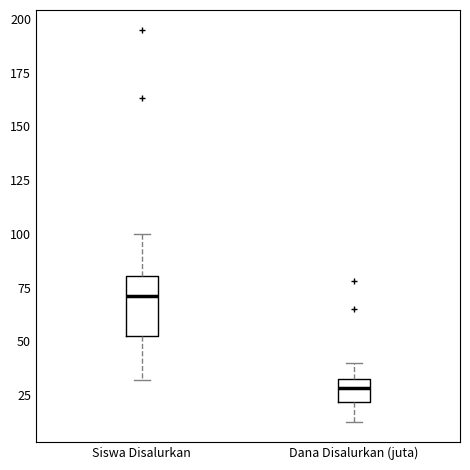

Reading left to right, transcribe this box plot: for each box, give where its median line is, the range the box spans, and where its two whiskers end, as read against the y-axis. The values are not printed on the chart, so give them approximately, as read against the axis.

Siswa Disalurkan: median 70, box 55 to 80, whiskers 30 to 100
Dana Disalurkan (juta): median 30 (inside the box), box 20 to 30, whiskers 10 to 40